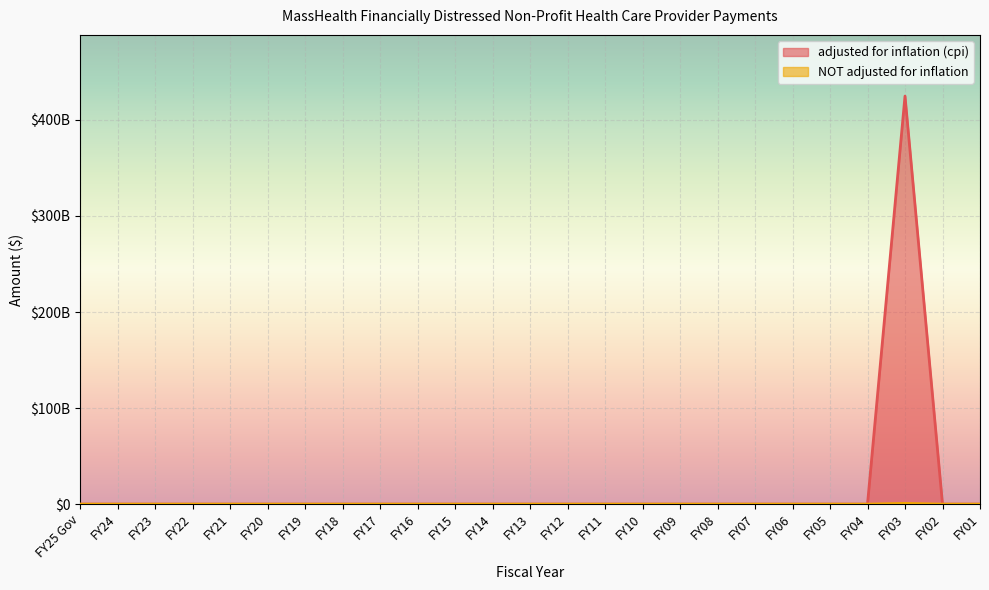

Rank the series by their average value, from lowest to highest.

NOT adjusted for inflation, adjusted for inflation (cpi)